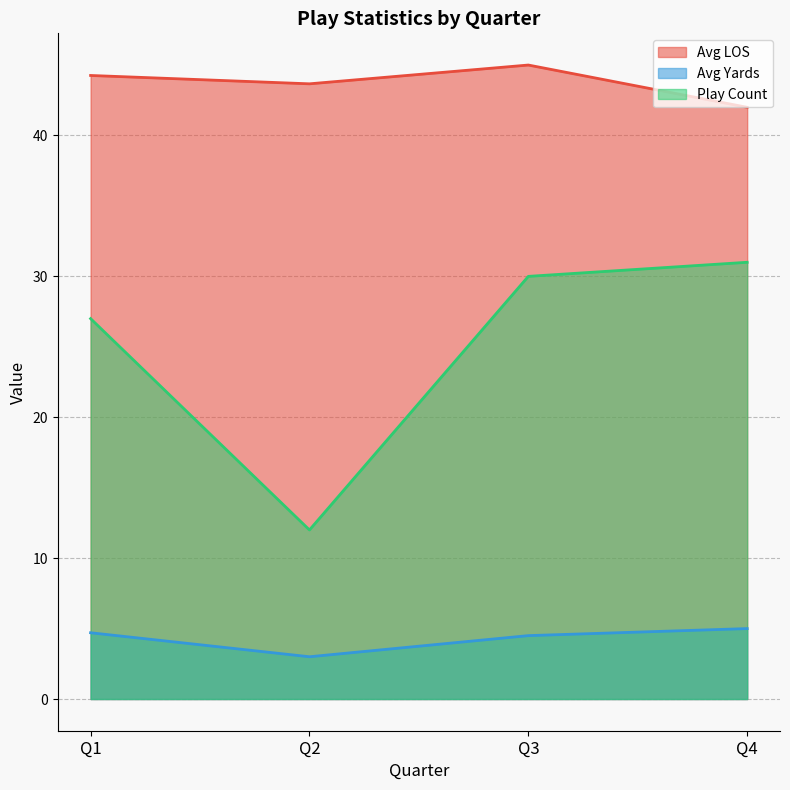

The Avg LOS series shows 70.4 at Q2. True or false?

False